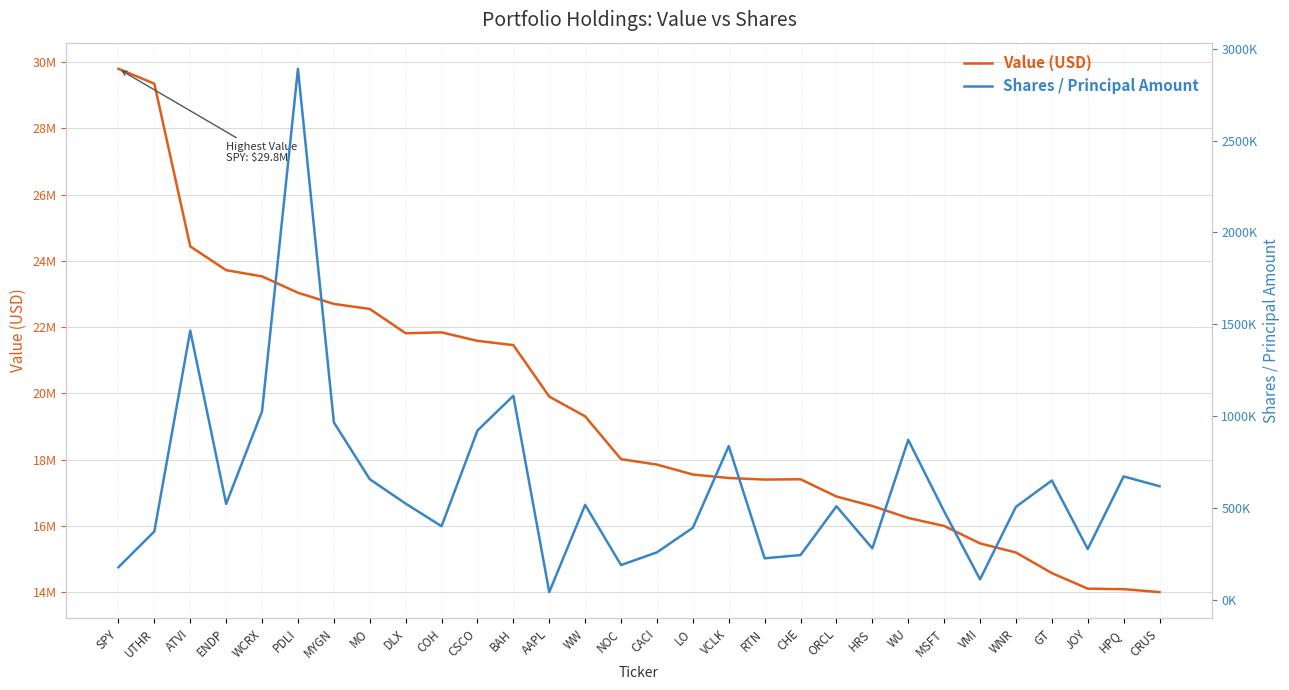

Between CSCO and WU, which series saw the biggest shift?

Value (USD)